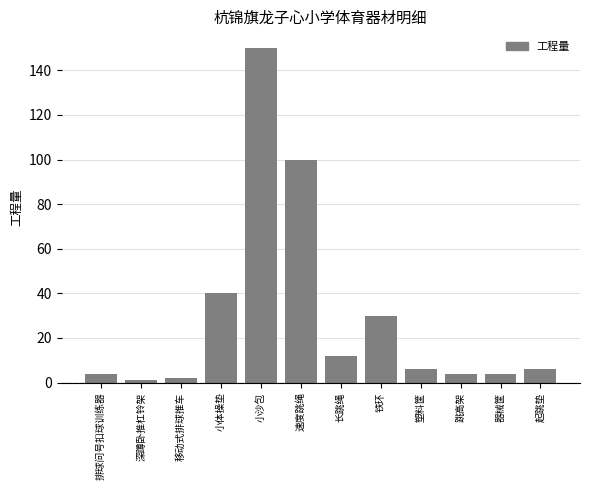

Which has a higher value, 起跳垫 or 小体操垫?

小体操垫